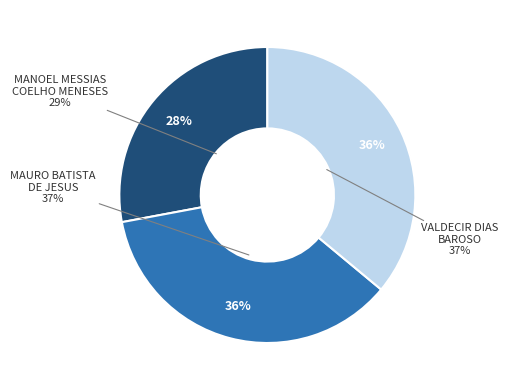

True or false: VALDECIR DIAS BARROSO accounts for 36% of the total.

True